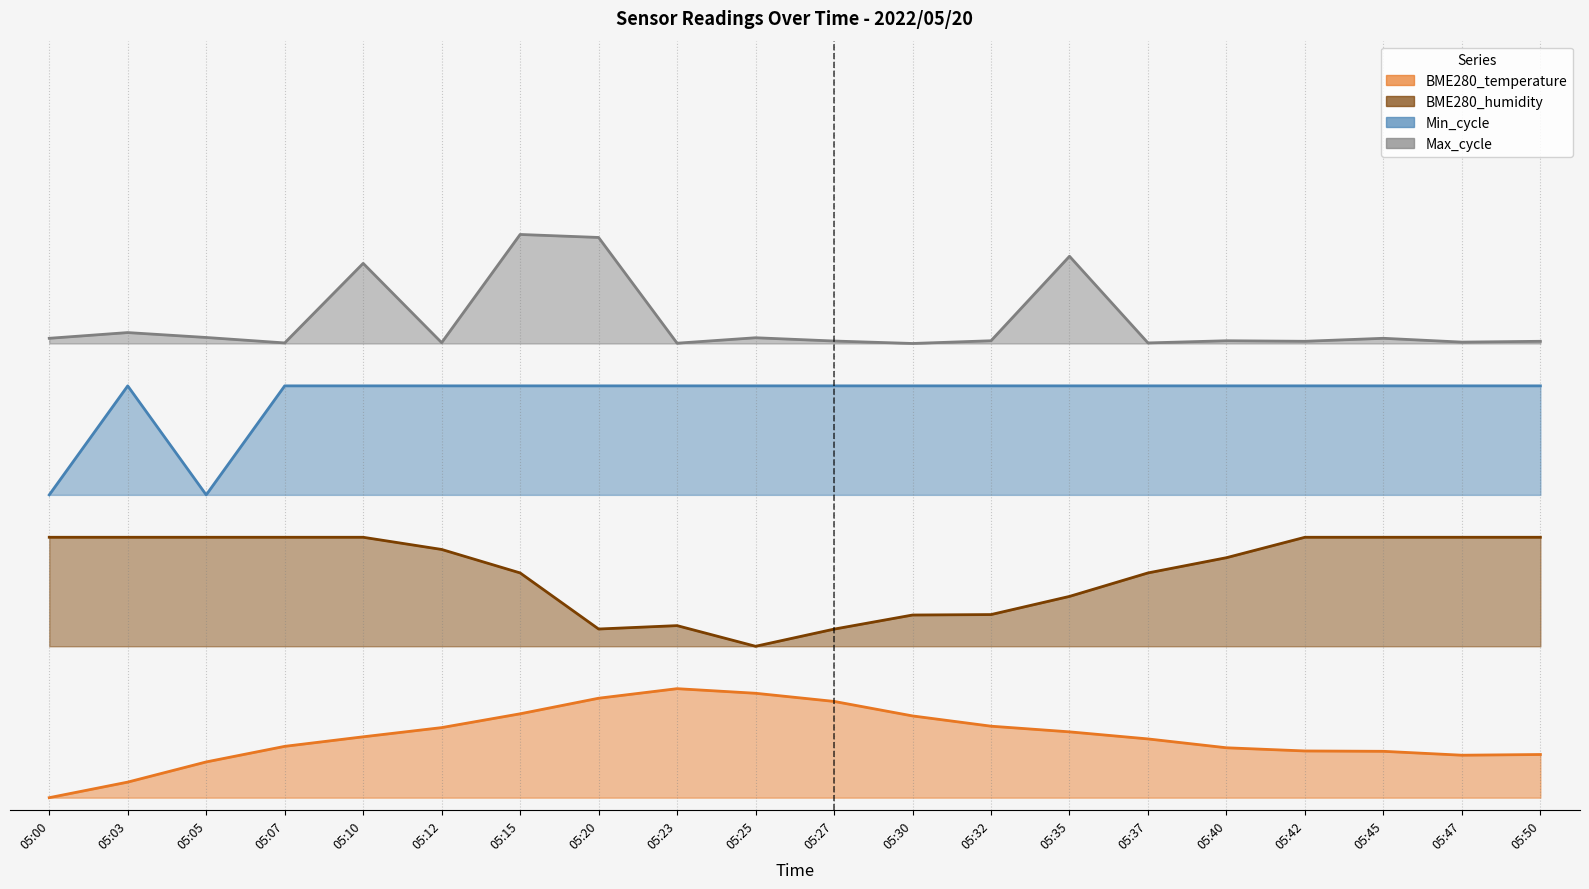

How many data points does each series have?

20